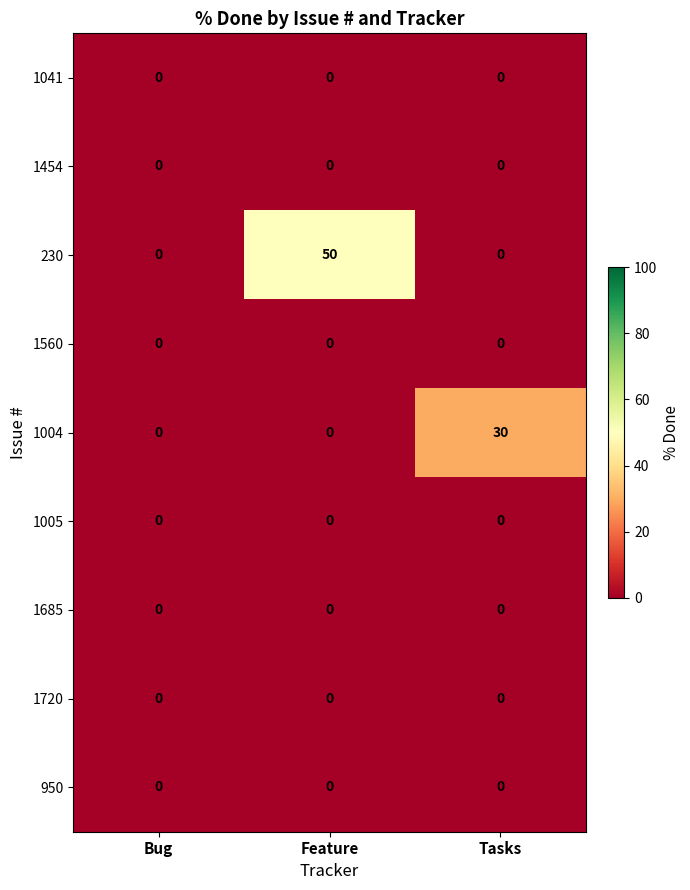

The 1454 series shows 0 at Feature. True or false?

True